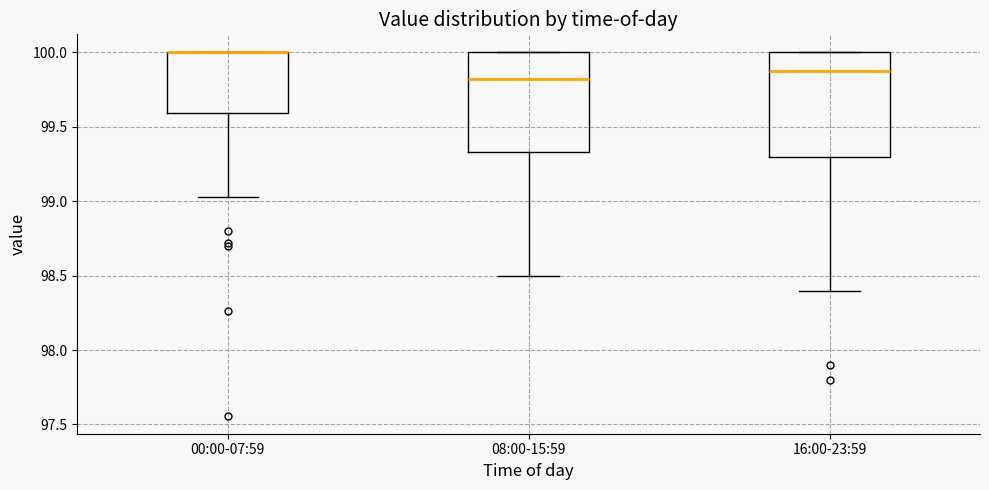

Reading left to right, transcribe this box plot: for each box, give where its median line is, the range the box spans, and where its two whiskers end, as read against the y-axis. The values are not printed on the chart, so give them approximately, as read against the axis.

00:00-07:59: median 100.00 (drawn on the box's upper edge), box 99.60 to 100.00, whiskers 99.05 to 100.00
08:00-15:59: median 99.85, box 99.35 to 100.00, whiskers 98.50 to 100.00
16:00-23:59: median 99.90, box 99.30 to 100.00, whiskers 98.40 to 100.00